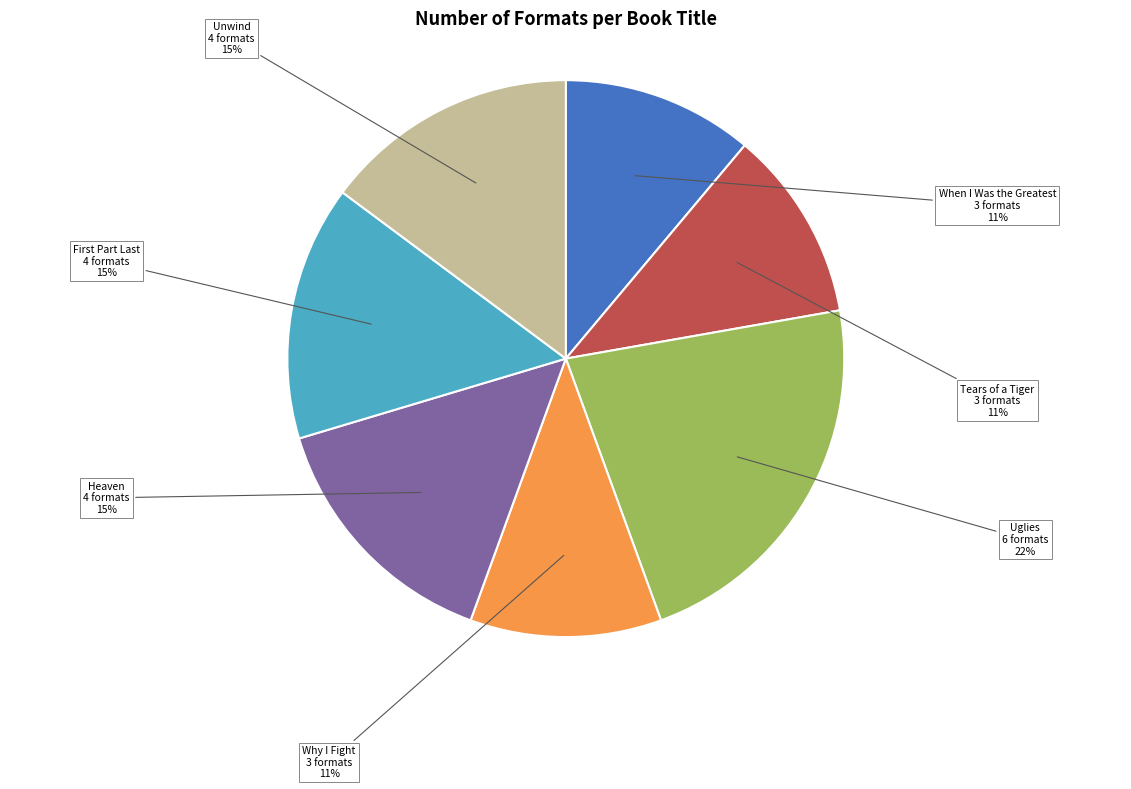

Is the sum of Uglies and Tears of a Tiger greater than half?

No